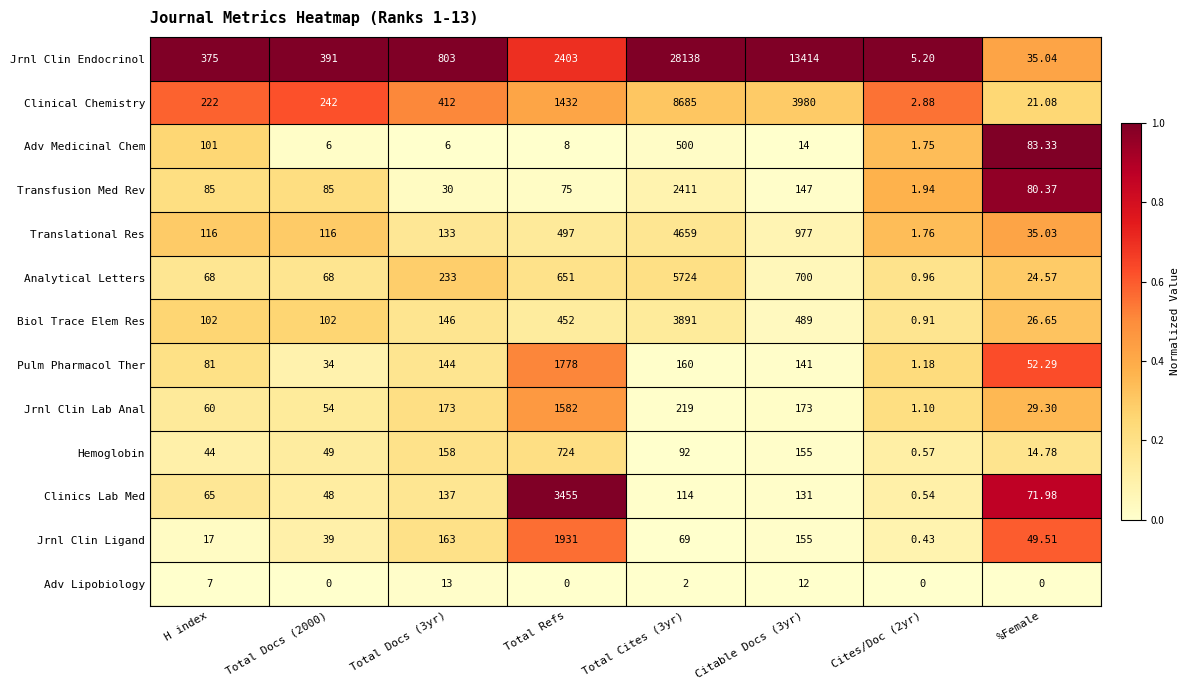

At which category is the sum across all series the highest?

Total Cites (3yr)